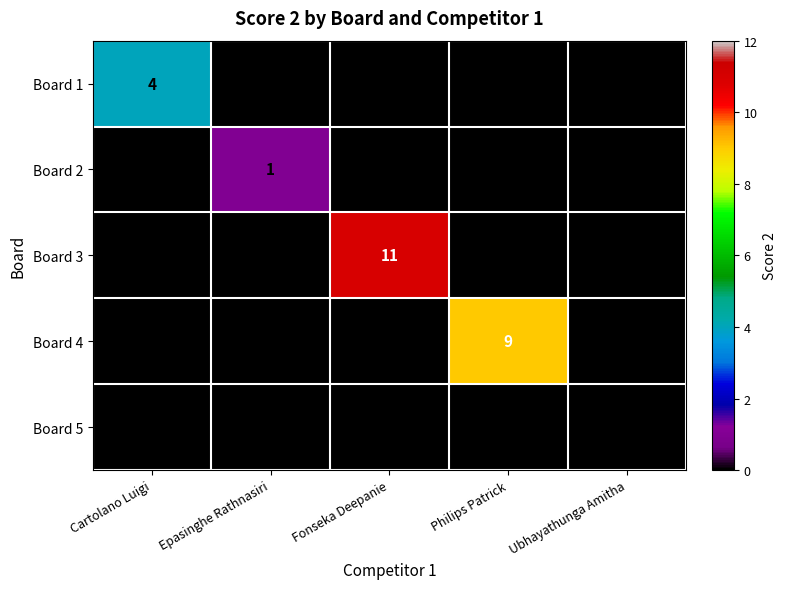

At how many categories does at least one series exceed 7?

2